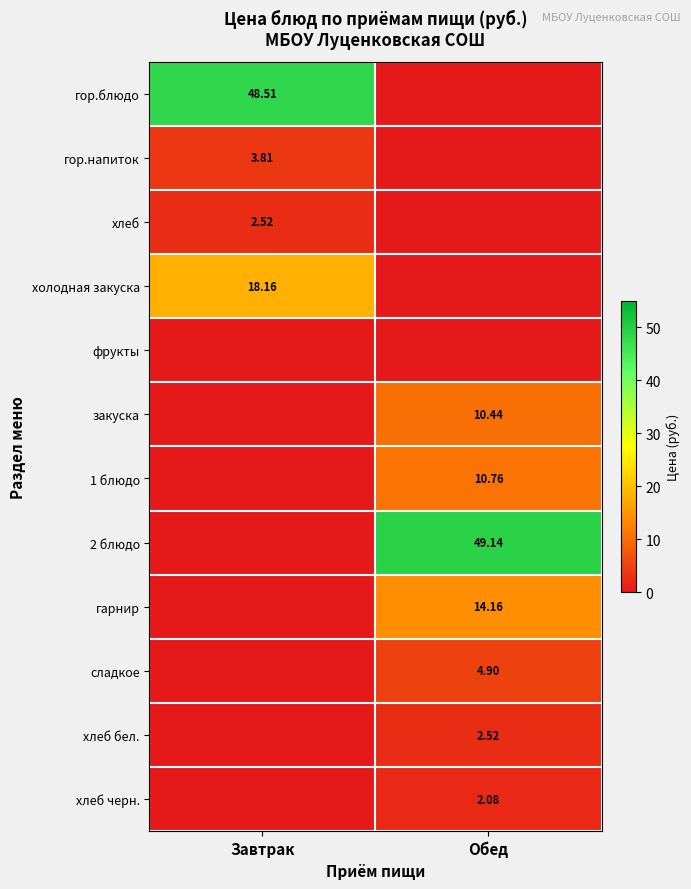

Is the value of 1 блюдо at Обед greater than the value of холодная закуска at Завтрак?

No